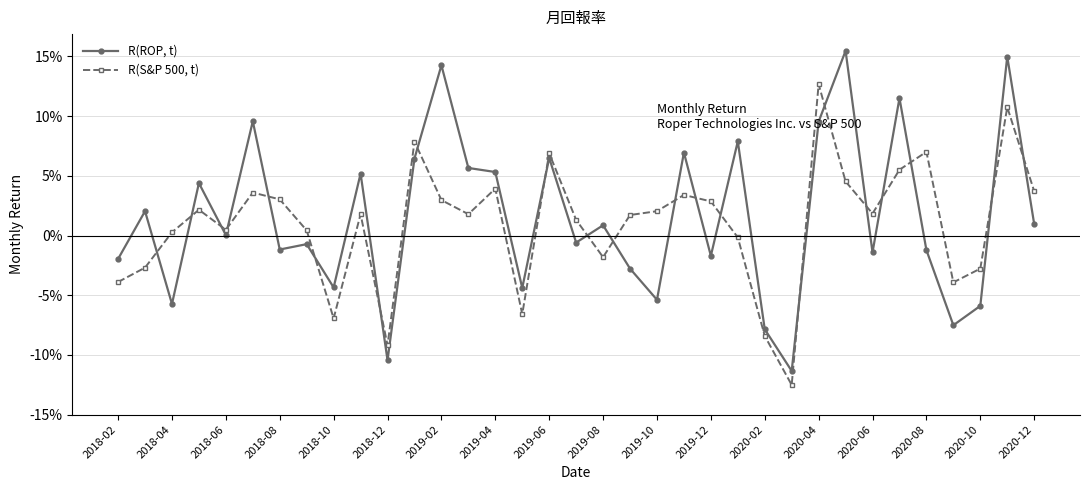

What are all the series names shown in the legend?

R(ROP, t), R(S&P 500, t)